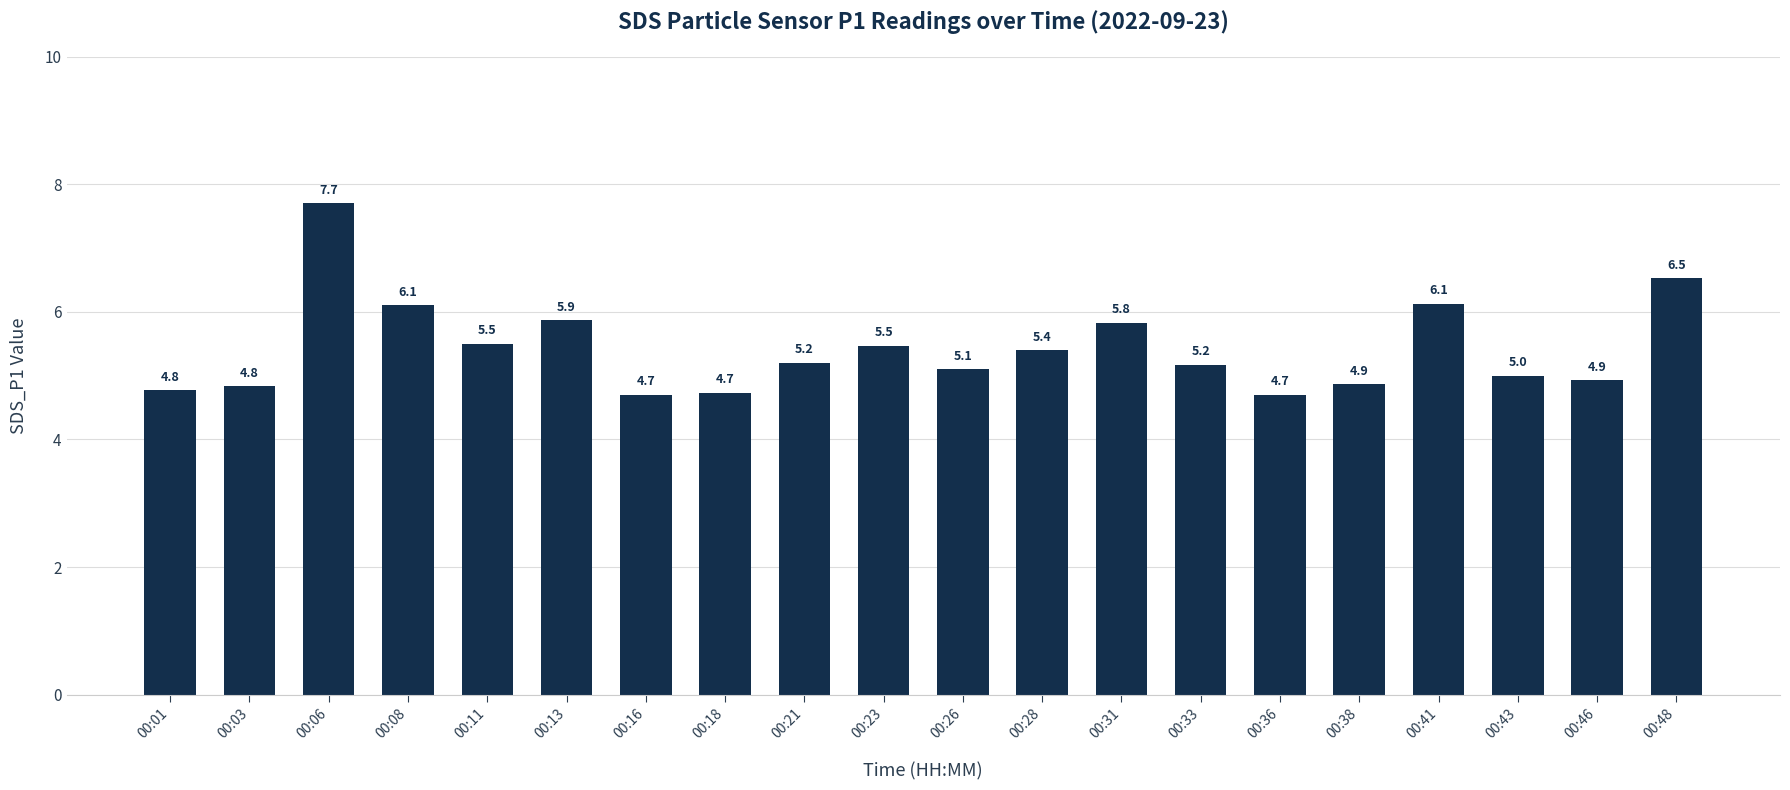

Does the chart contain stacked bars?

No